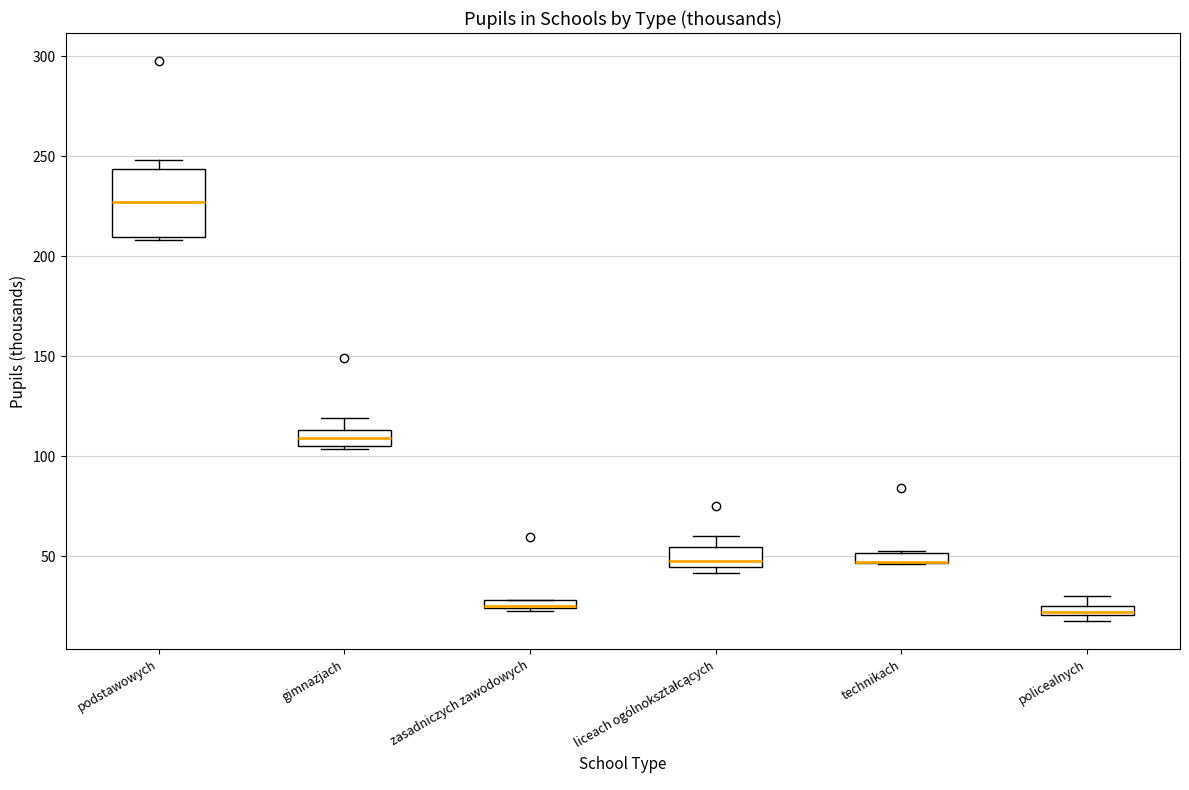

Where is the lower edge of the box for liceach ogólnokształcących on the y-axis? The values are not printed on the chart, so give them approximately, as read against the axis.

45